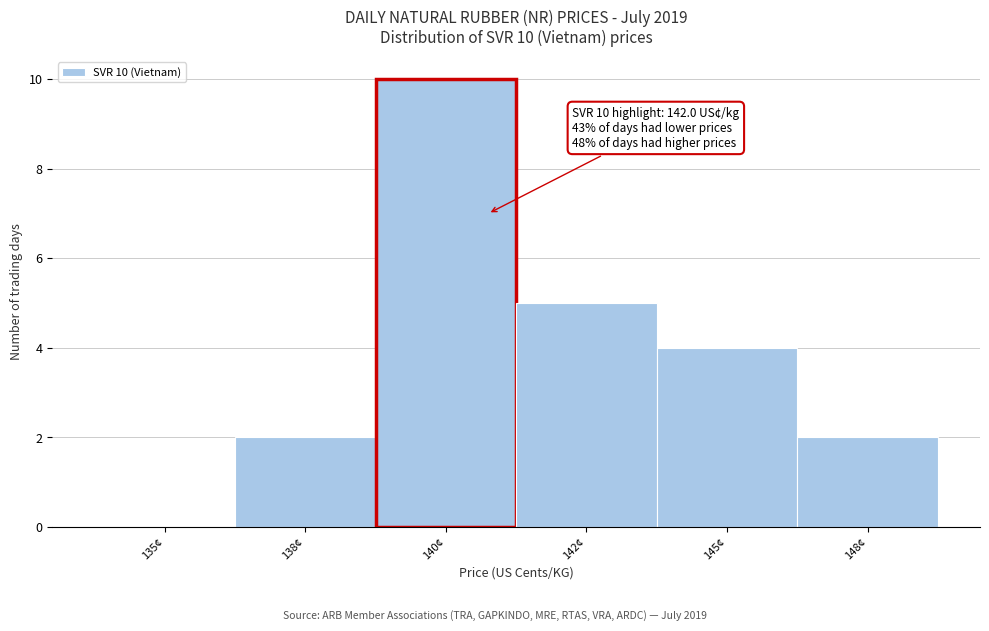

Reading left to right, transcribe all the data shown in this chart.

135¢=0	138¢=2	140¢=10	142¢=5	145¢=4	148¢=2